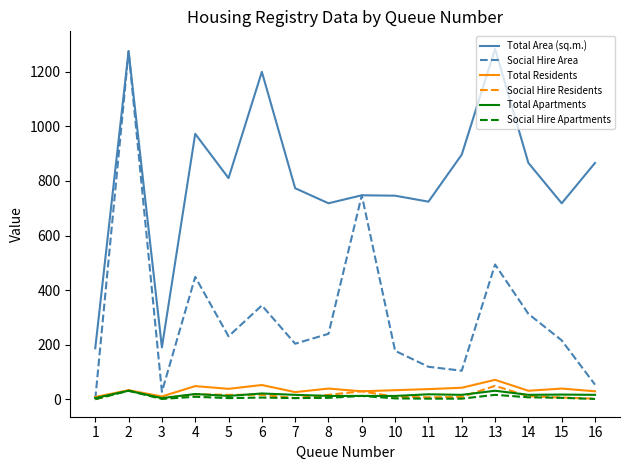

How many lines are shown in the chart?

6